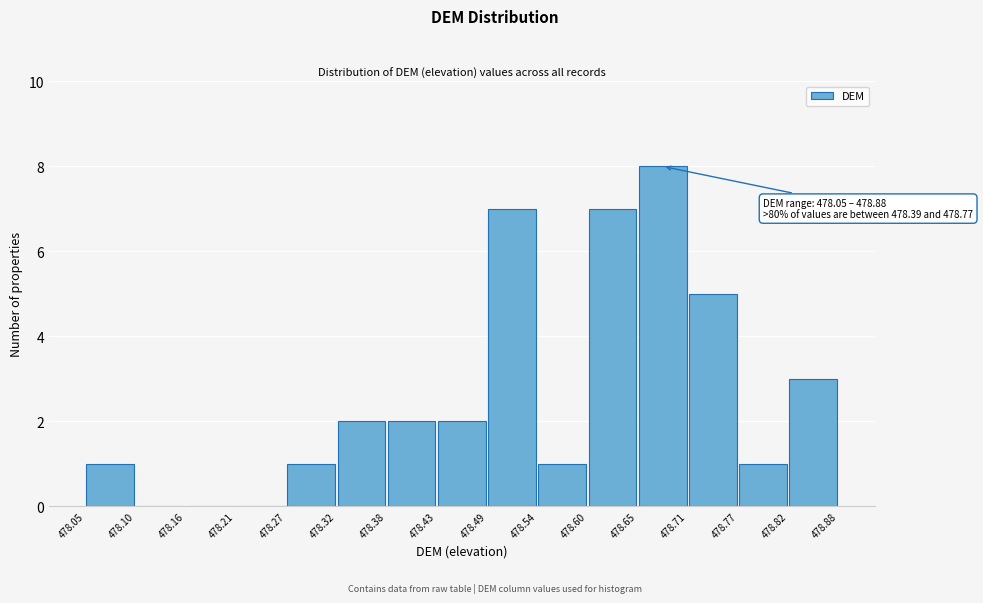

Which range on the x-axis has the tallest bar?

478.65 to 478.71